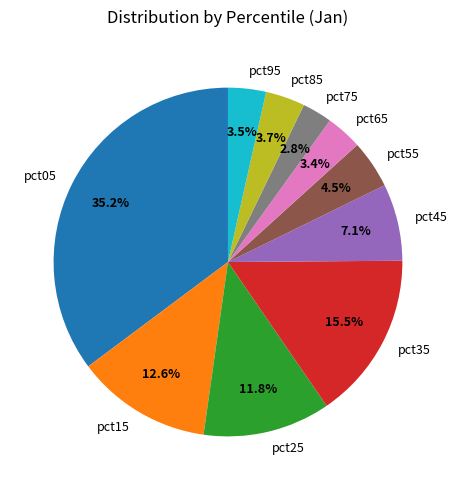

What is the total percentage of pct15 and pct95?

16.1%